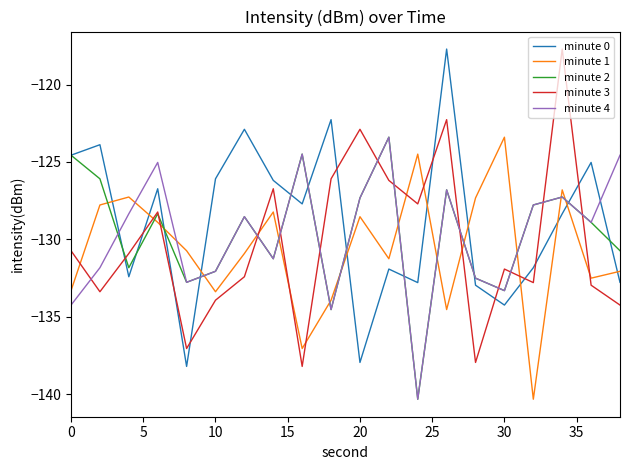

Which series has the largest total across all categories?

minute 0